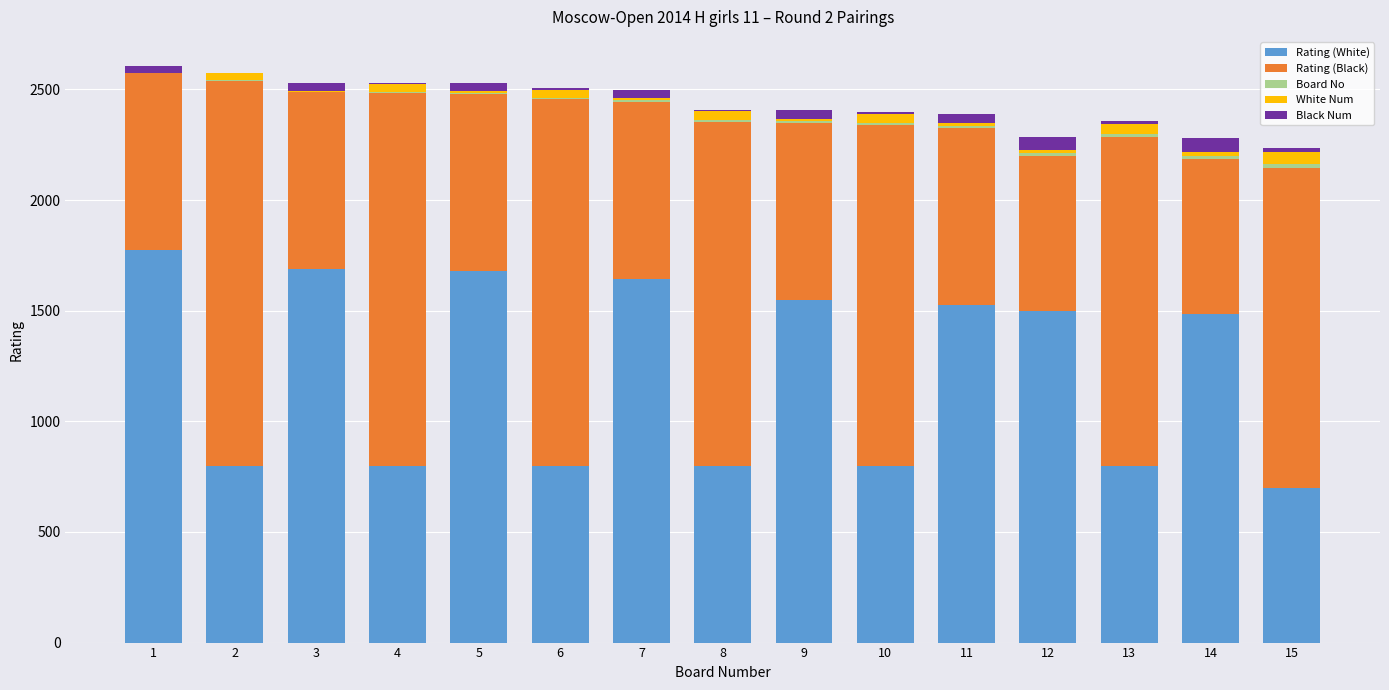

The Rating (White) series shows 1549 at 9. True or false?

True